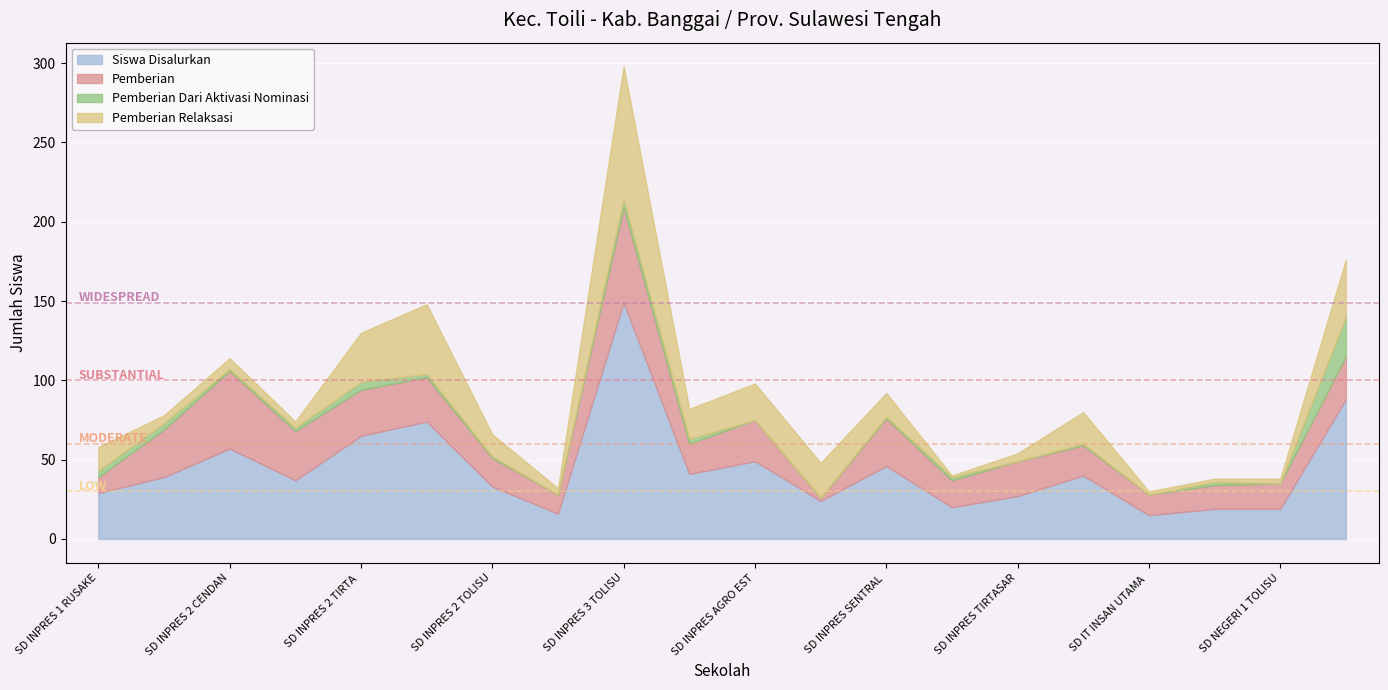

How many intersections are there between Pemberian Dari Aktivasi Nominasi and Pemberian Relaksasi?

2